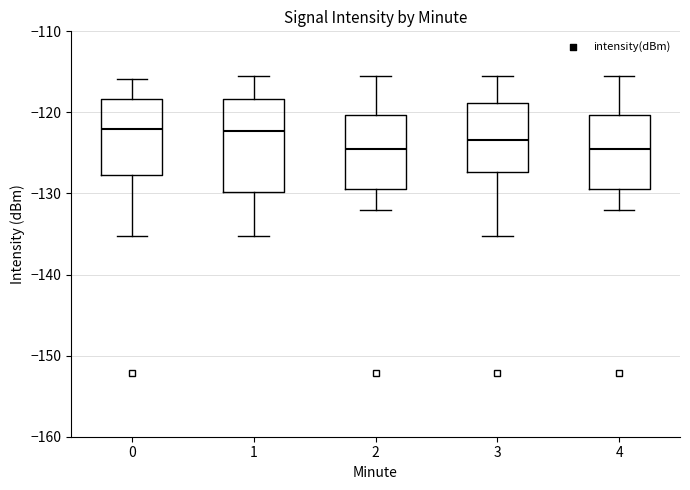

Reading left to right, transcribe this box plot: for each box, give where its median line is, the range the box spans, and where its two whiskers end, as read against the y-axis. The values are not printed on the chart, so give them approximately, as read against the axis.

0: median -122, box -128 to -118, whiskers -135 to -116
1: median -122, box -130 to -118, whiskers -135 to -116
2: median -124, box -129 to -120, whiskers -132 to -116
3: median -123, box -127 to -119, whiskers -135 to -116
4: median -124, box -129 to -120, whiskers -132 to -116